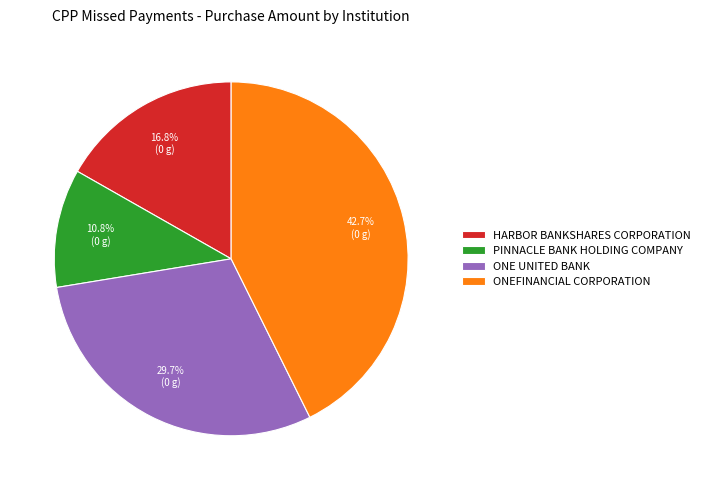

To the nearest percent, what is the average slice percentage?

25%